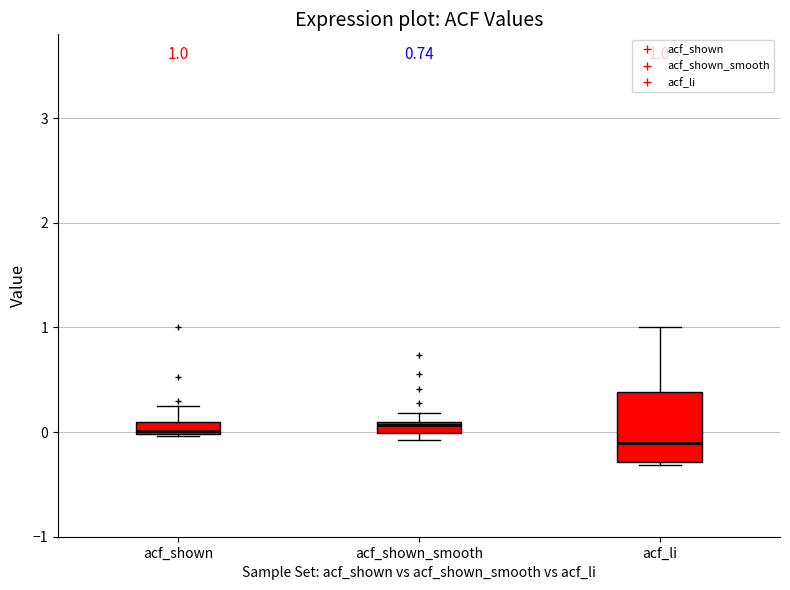

Which box is the tallest, from its lower edge to its upper edge?

acf_li